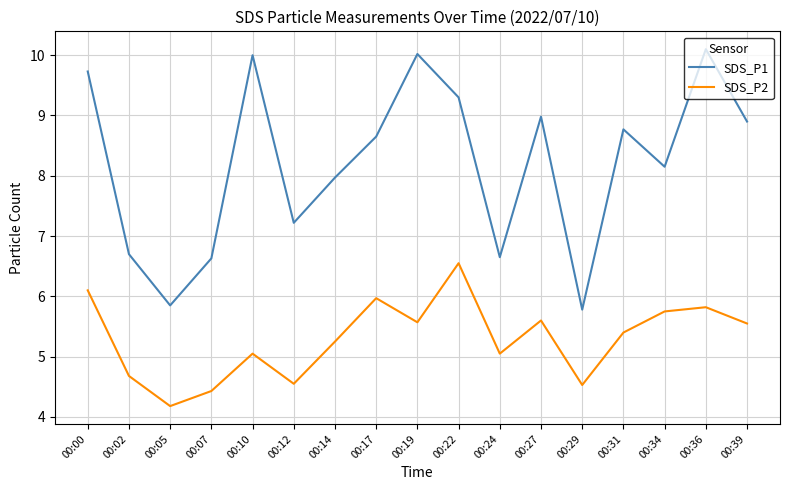

True or false: SDS_P2 and SDS_P1 intersect in this chart.

False